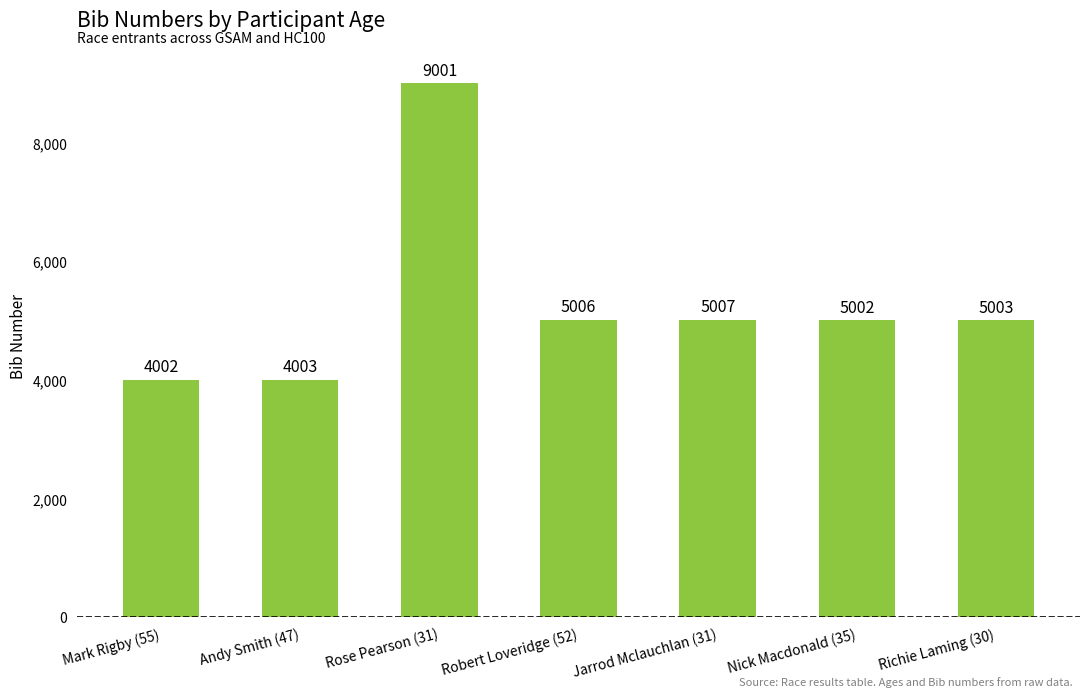

Which has a higher value, Rose Pearson (31) or Richie Laming (30)?

Rose Pearson (31)